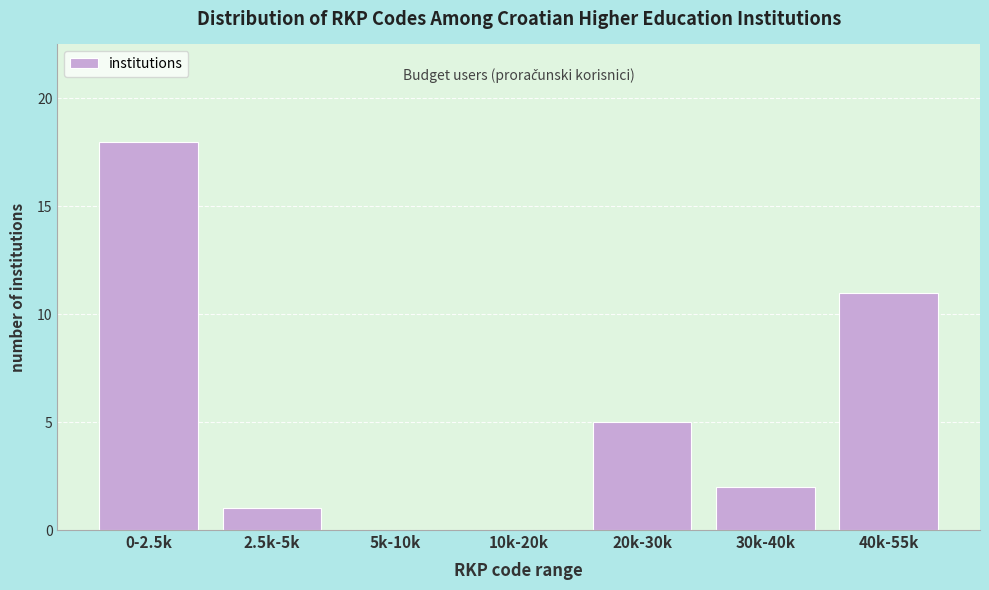

Reading left to right, transcribe all the data shown in this chart.

0-2.5k=18	2.5k-5k=1	5k-10k=0	10k-20k=0	20k-30k=5	30k-40k=2	40k-55k=11